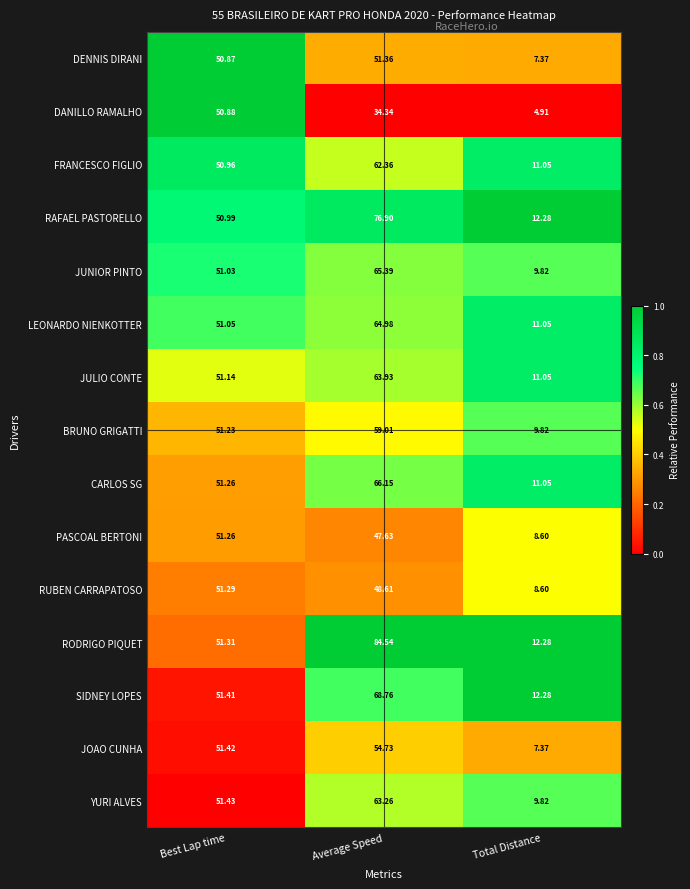

What is the difference between the highest and lowest values at Best Lap time?

0.6